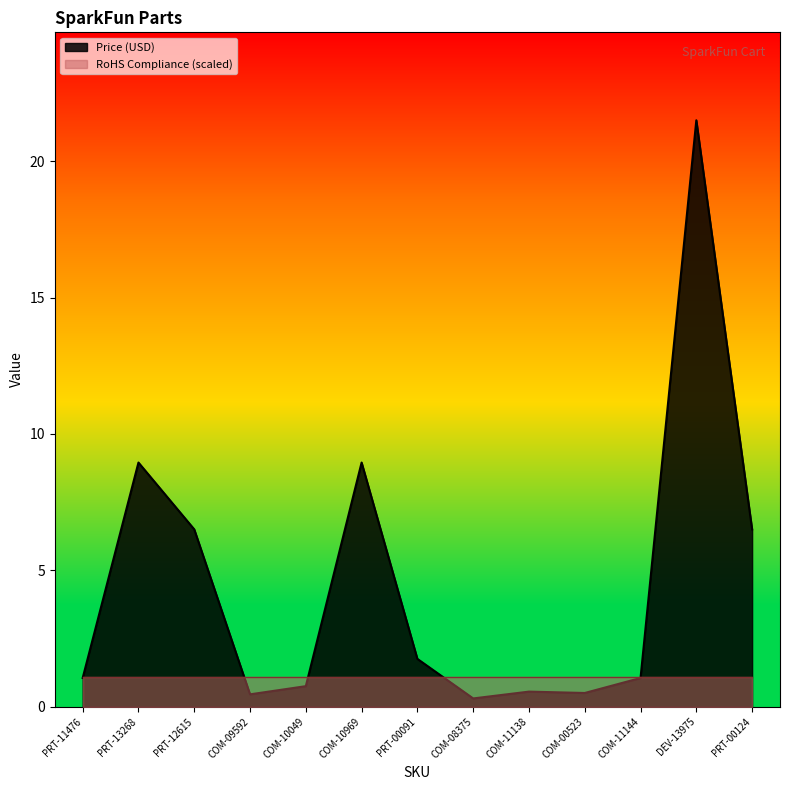

What is the difference between the second highest and minimum values?

8.6